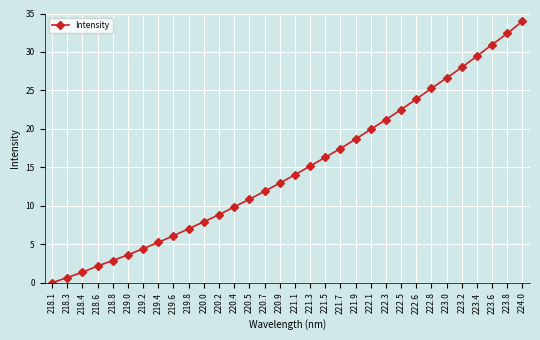

What is the difference between the values at 222.8 and 220.4?

15.4